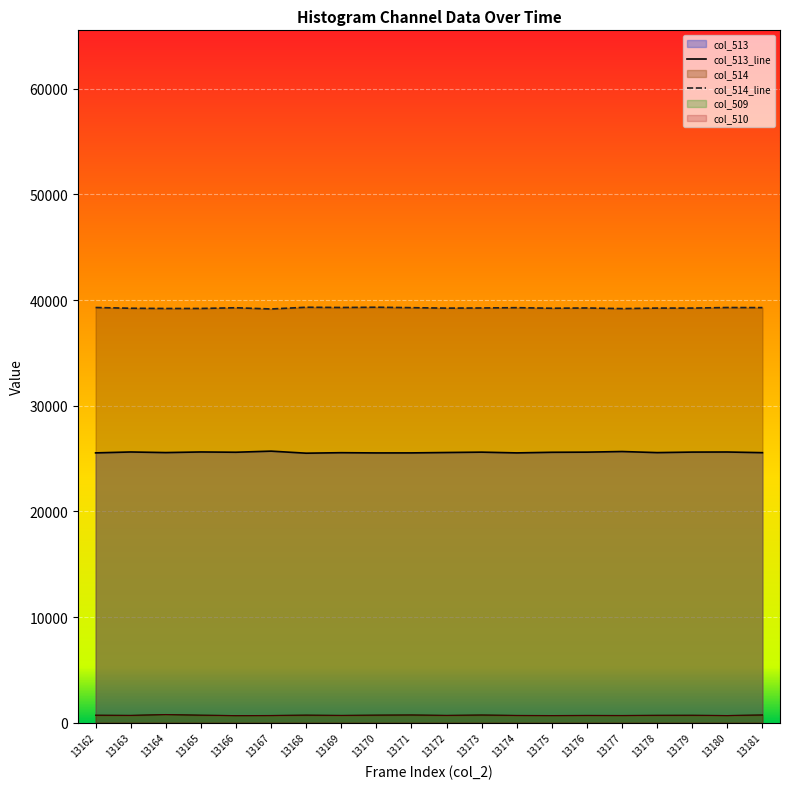

At which category does col_514 reach its first local valley?

13164